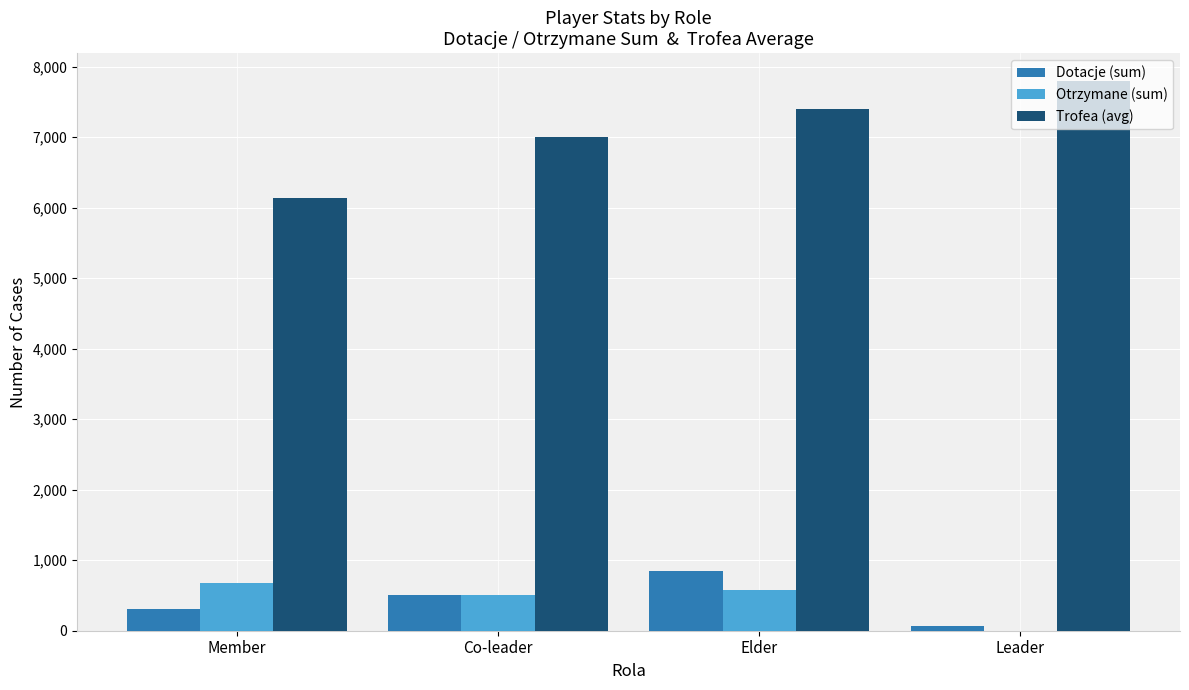

Count the Dotacje (sum) values in the range 315 to 843.

3